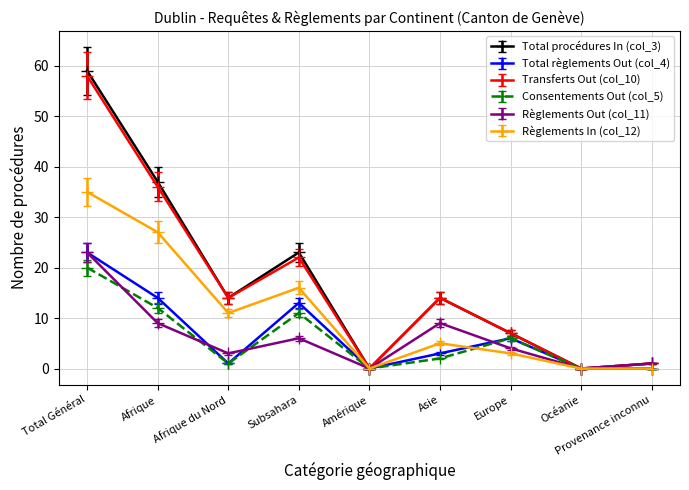

What is the maximum value for Transferts Out (col_10)?

58